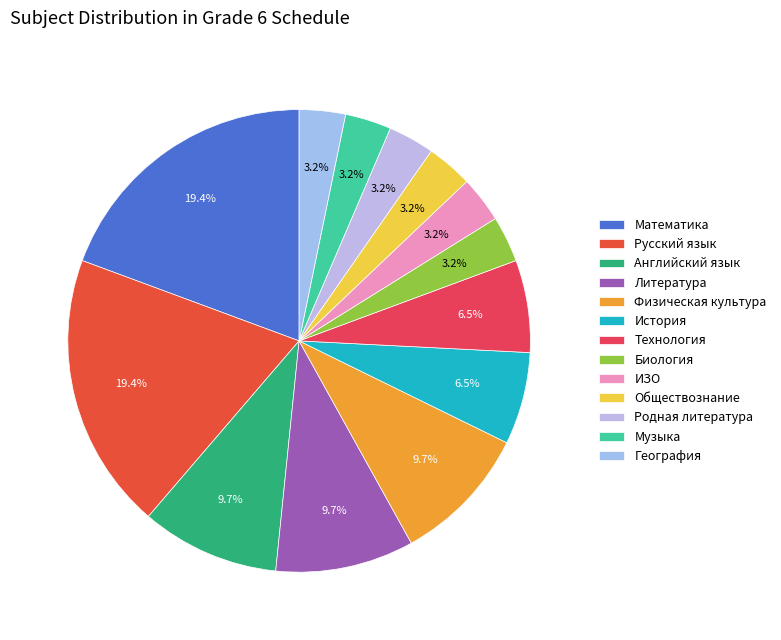

To the nearest percent, what percentage of the pie is Биология?

3%